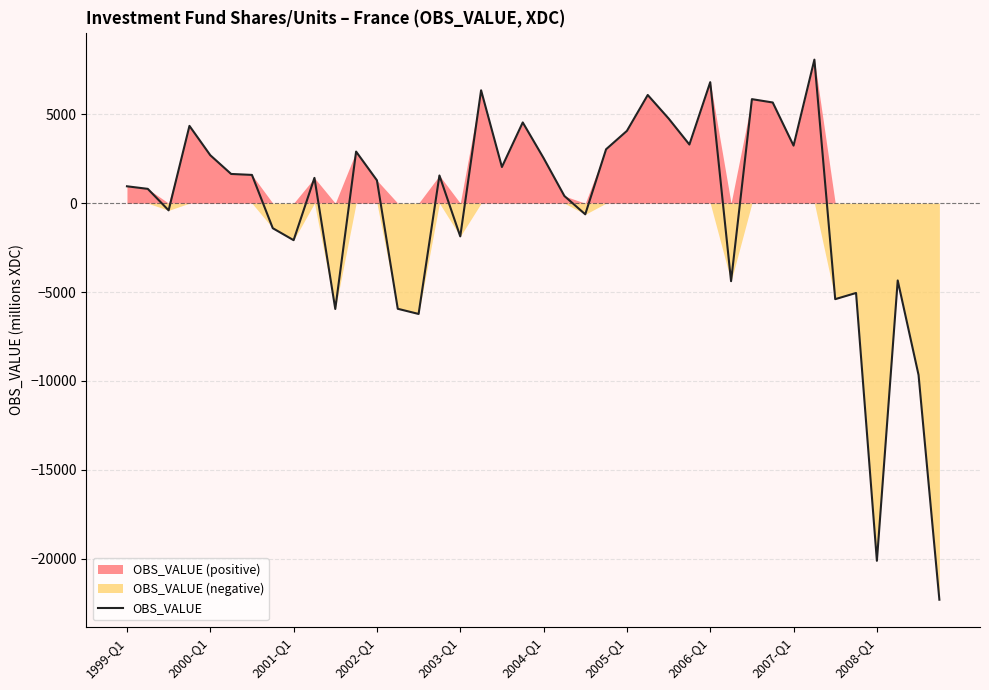

What is the maximum value shown in the chart?

8079